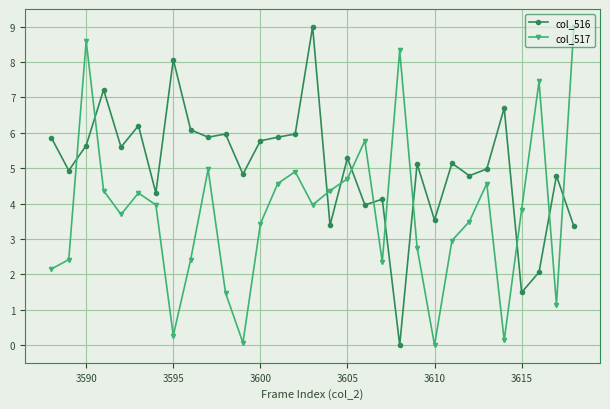

Is this an area chart (filled region under the line)?

No